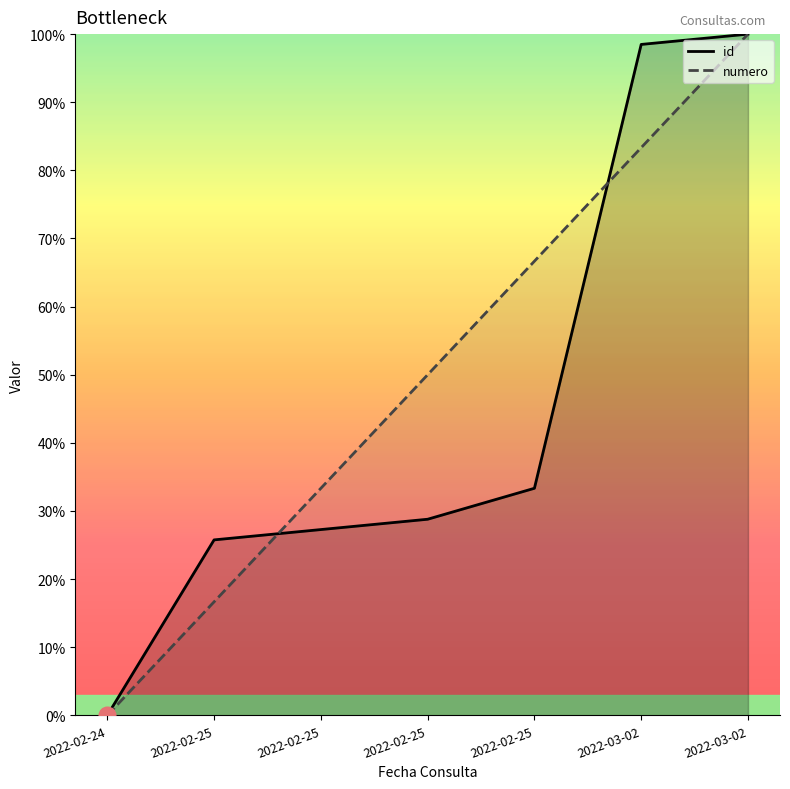

How many intersections are there between id and numero?

2